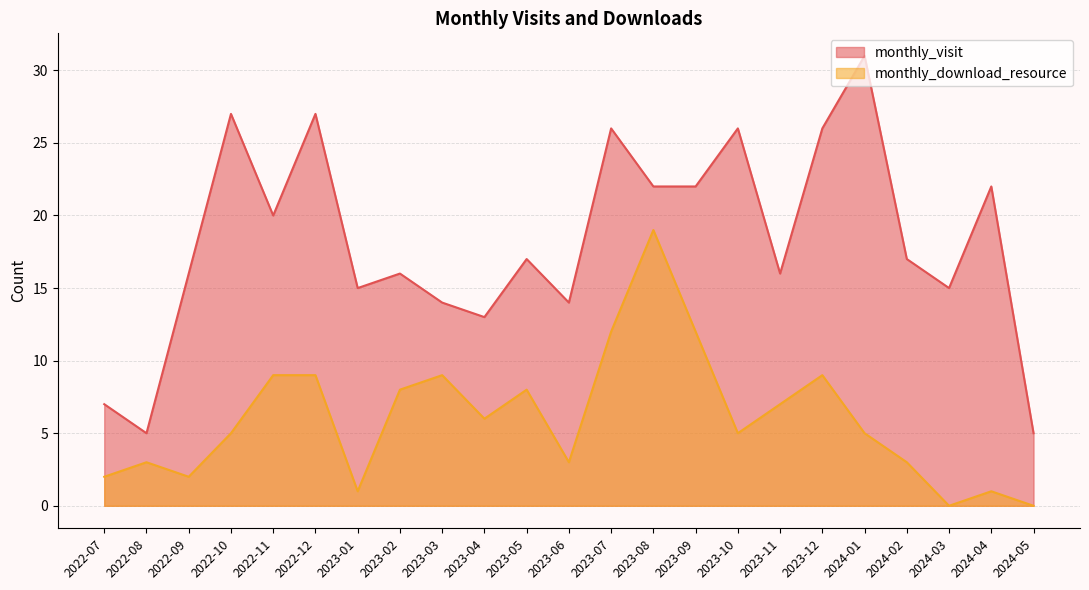

Reading right to left, what are all the values shown in this chart?

monthly_visit: 2024-05=5	2024-04=22	2024-03=15	2024-02=17	2024-01=31	2023-12=26	2023-11=16	2023-10=26	2023-09=22	2023-08=22	2023-07=26	2023-06=14	2023-05=17	2023-04=13	2023-03=14	2023-02=16	2023-01=15	2022-12=27	2022-11=20	2022-10=27	2022-09=16	2022-08=5	2022-07=7
monthly_download_resource: 2024-05=0	2024-04=1	2024-03=0	2024-02=3	2024-01=5	2023-12=9	2023-11=7	2023-10=5	2023-09=12	2023-08=19	2023-07=12	2023-06=3	2023-05=8	2023-04=6	2023-03=9	2023-02=8	2023-01=1	2022-12=9	2022-11=9	2022-10=5	2022-09=2	2022-08=3	2022-07=2